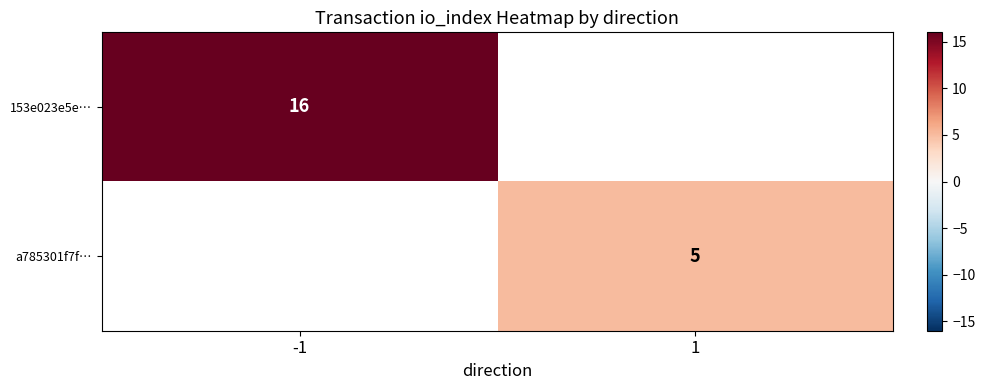

Is it true that 153e023e5e… equals 16 at -1?

True